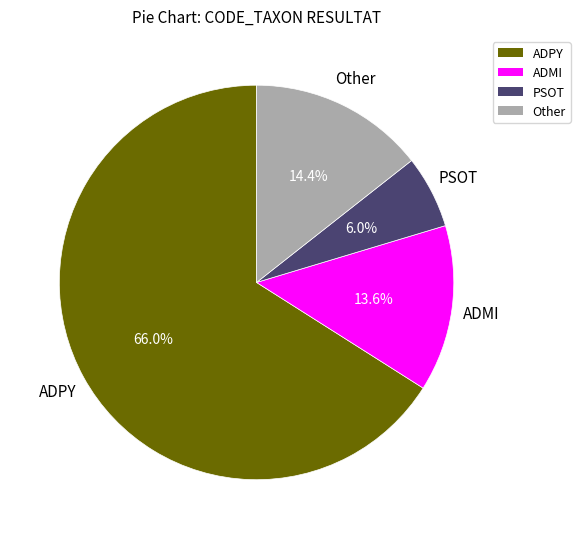

True or false: PSOT accounts for 6% of the total.

True